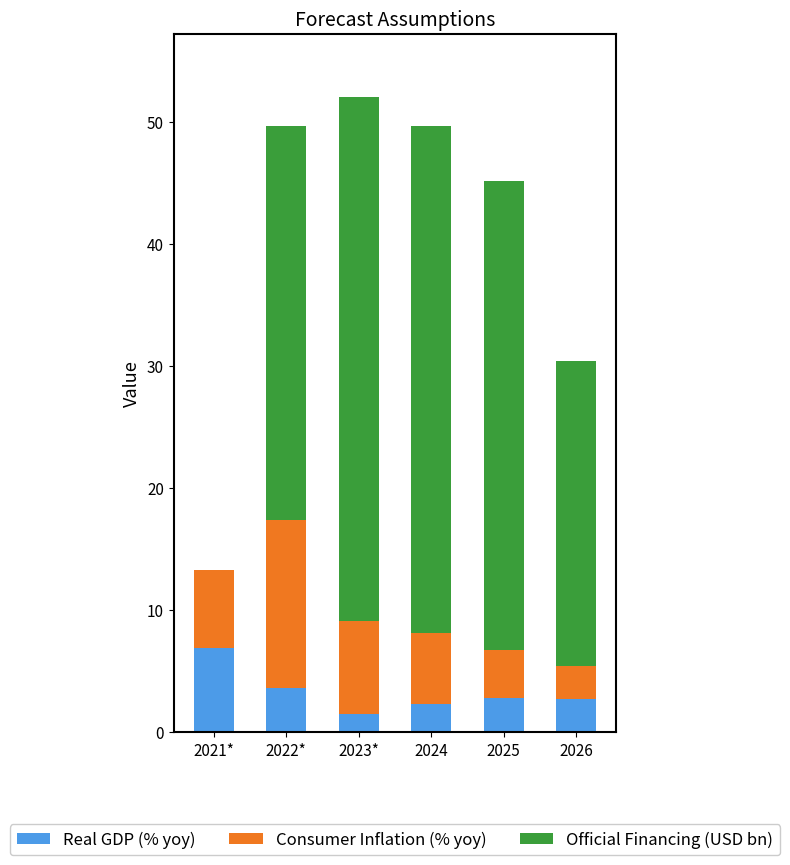

Is it true that Real GDP (% yoy) equals 2.7 at 2026?

True